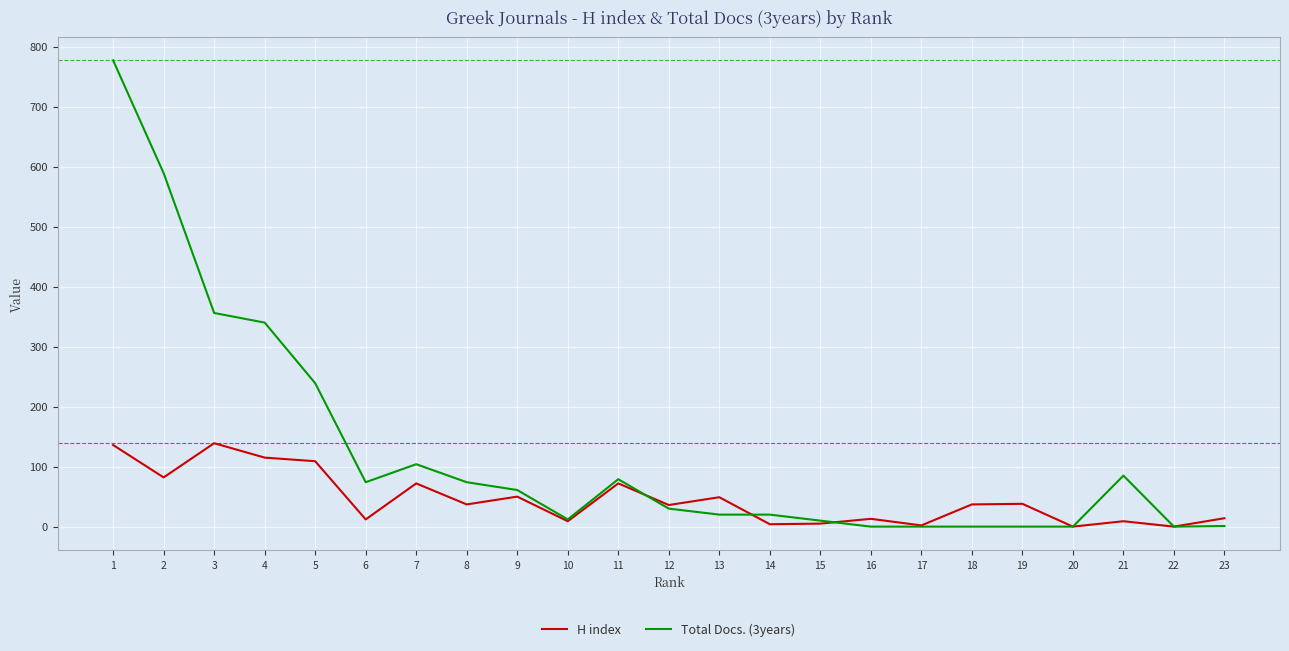

The value of Total Docs. (3years) at 1 is 1235. True or false?

False